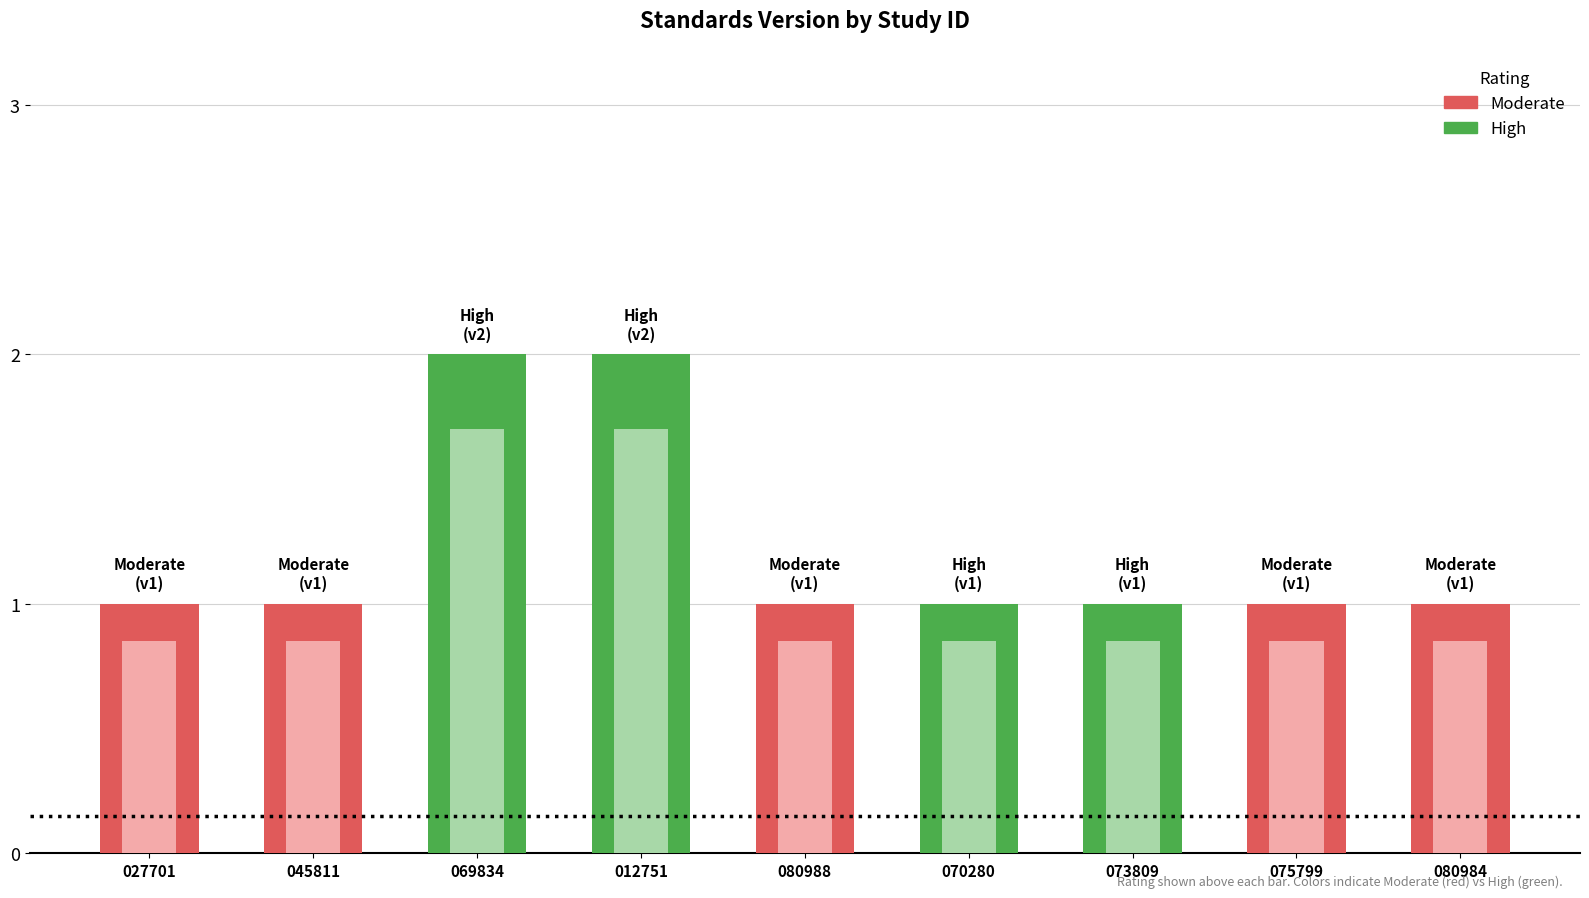

Reading left to right, extract all data points from this chart.

027701=1	045811=1	069834=2	012751=2	080988=1	070280=1	073809=1	075799=1	080984=1